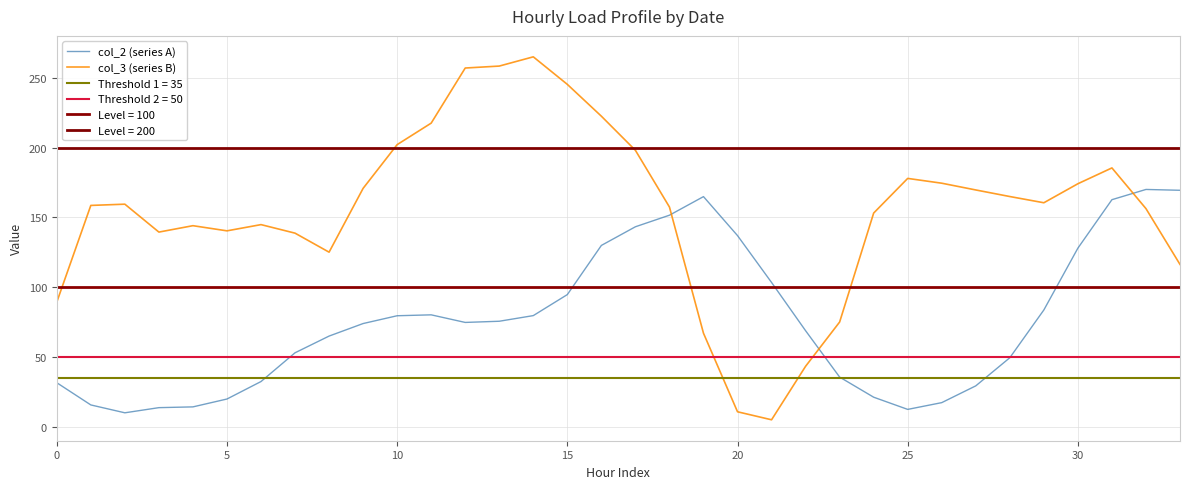

Reading right to left, what are all the values shown in this chart?

col_2 (series A): 169.4	170.0	162.7	128.0	83.7	49.5	29.3	17.3	12.4	21.2	35.6	68.8	103.4	136.9	164.9	151.5	143.3	129.9	94.7	79.6	75.6	74.7	80.2	79.5	73.9	65.0	53.0	32.4	19.9	14.2	13.7	10.0	15.6	31.5
col_3 (series B): 116.3	156.3	185.4	174.1	160.5	164.9	169.6	174.5	177.9	153.1	75.0	43.3	5.0	10.7	67.0	157.4	198.0	222.5	245.3	265.0	258.4	257.0	217.5	202.1	170.8	125.1	138.7	144.8	140.3	144.0	139.5	159.4	158.6	89.3